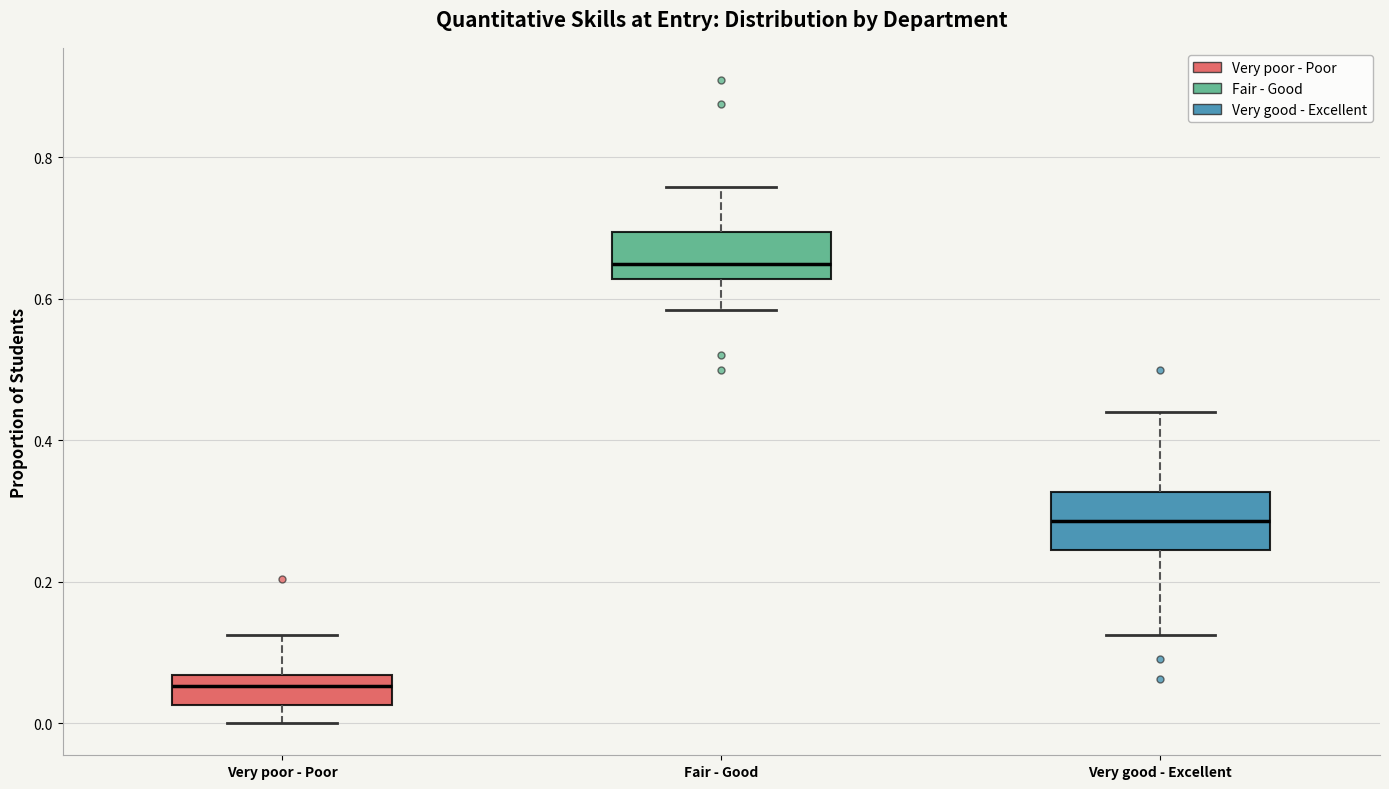

Where is the lower edge of the box for Very poor - Poor on the y-axis? The values are not printed on the chart, so give them approximately, as read against the axis.

0.02